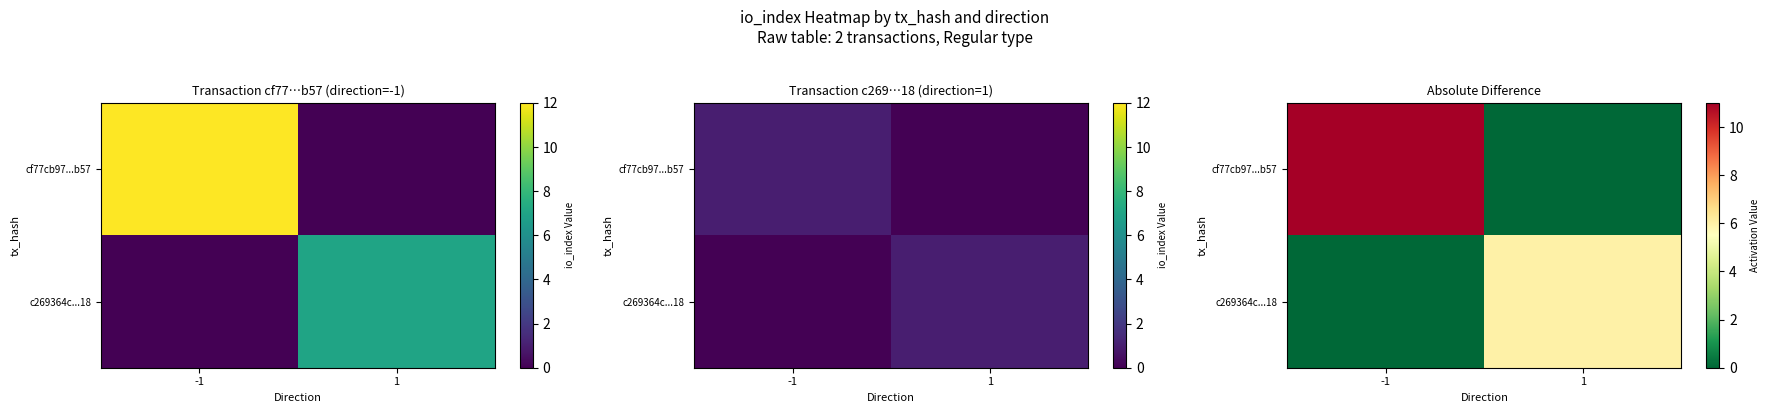

Rank the series by their average value, from lowest to highest.

c269364c...18, cf77cb97...b57